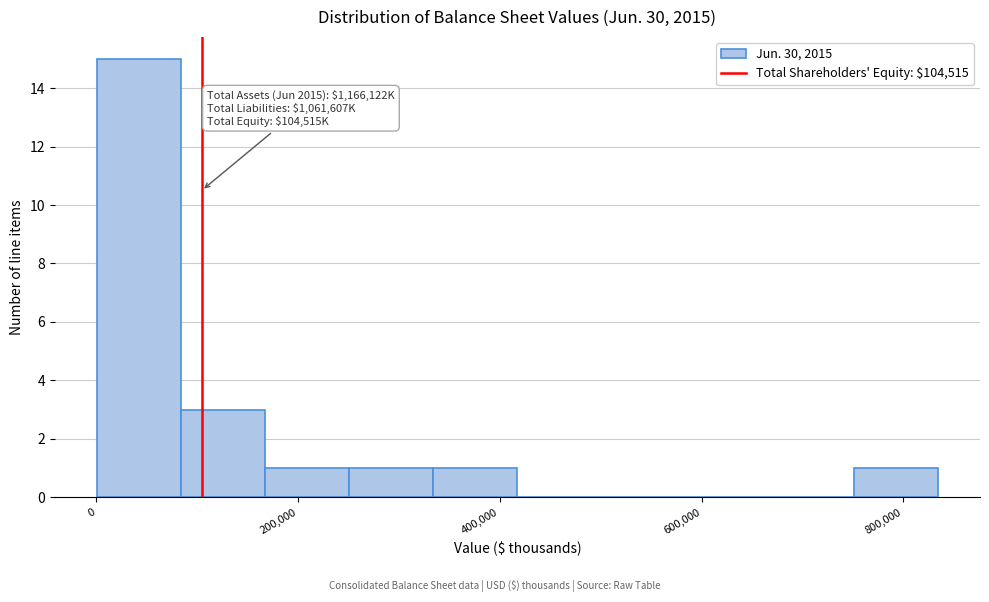

Which range on the x-axis has the tallest bar?

0 to 80000